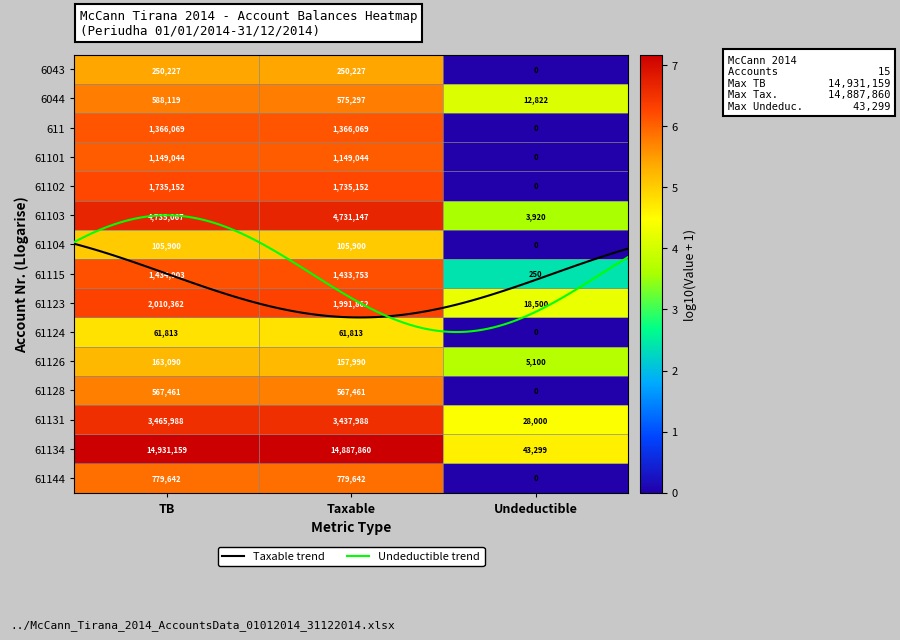

What is the greatest value displayed?

7.2